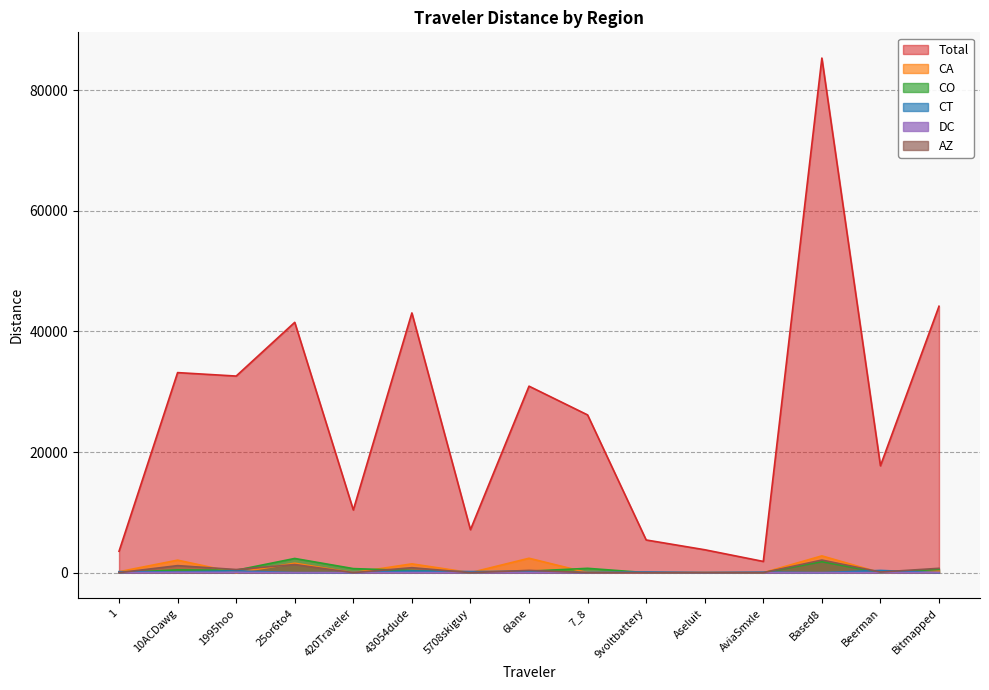

True or false: CO has more than 0 points higher than both neighbors.

True